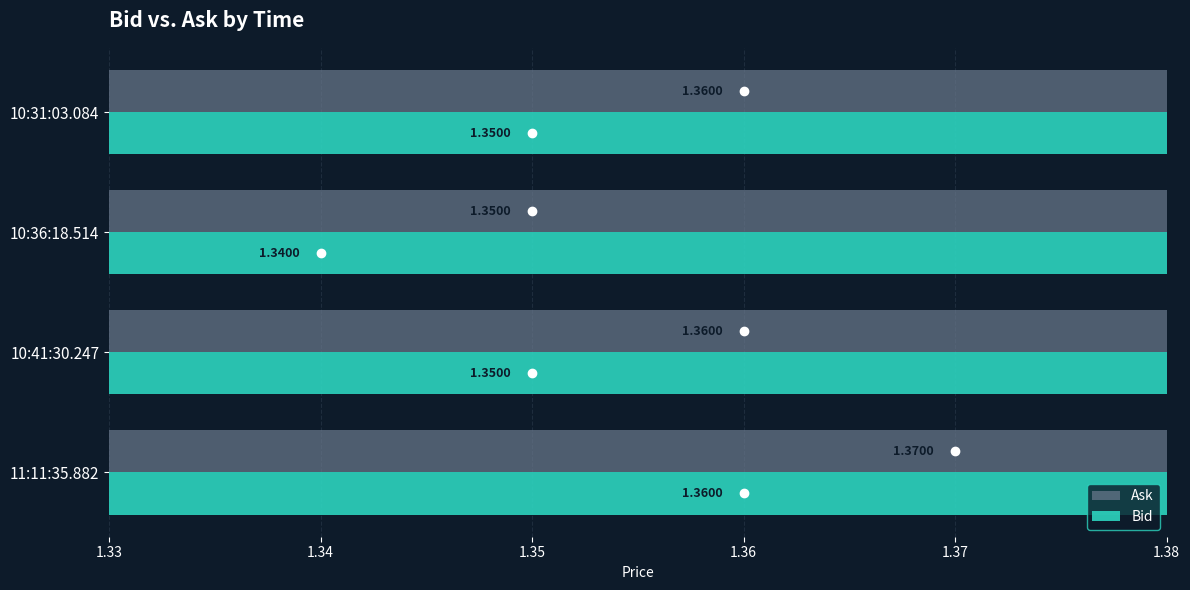

How many bars are there in total?

8